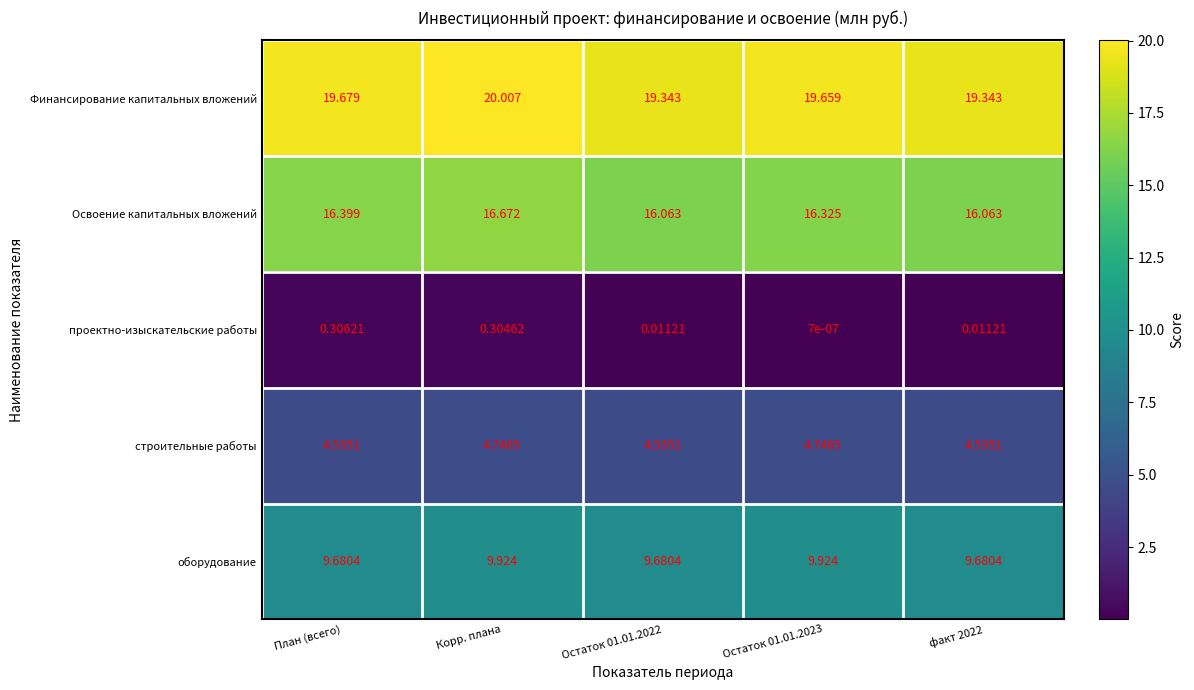

Which category has the highest value in the Освоение капитальных вложений series?

Корр. плана